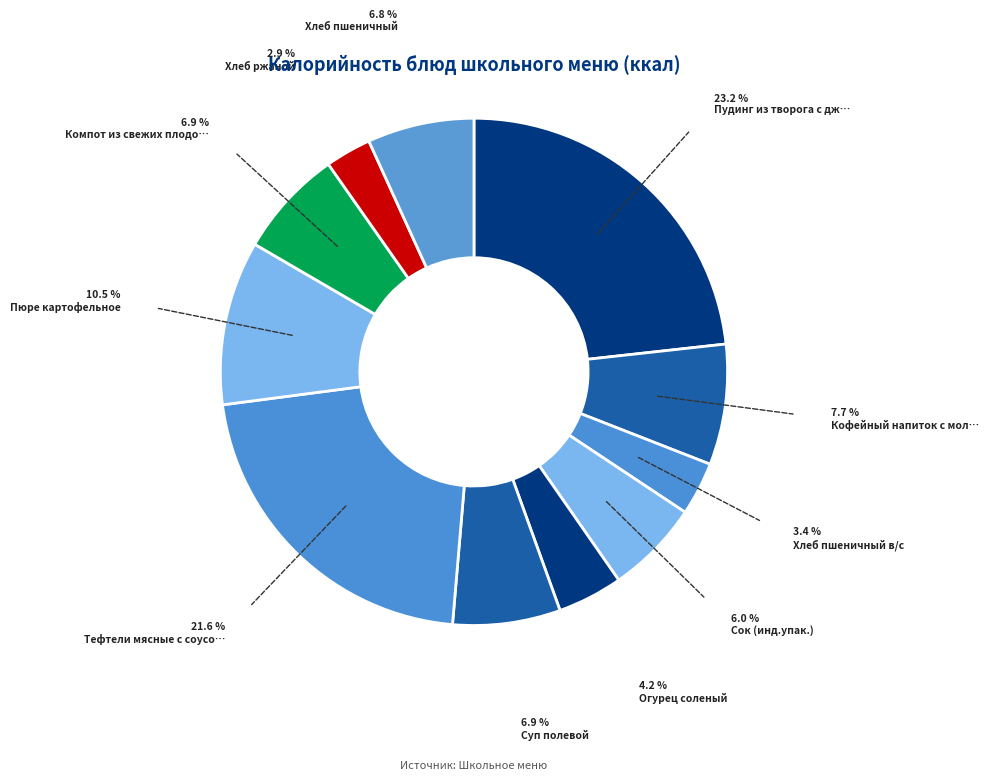

Count the number of slices in the pie.

11